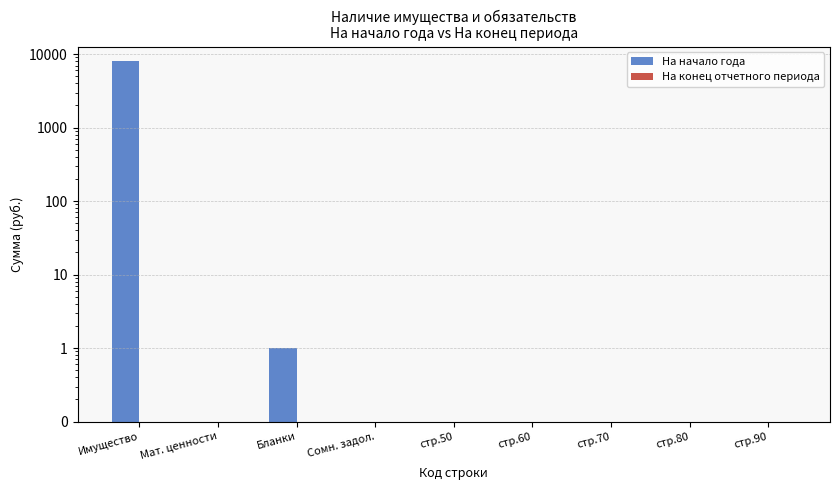

At which label does На конец отчетного периода reach its peak?

Имущество